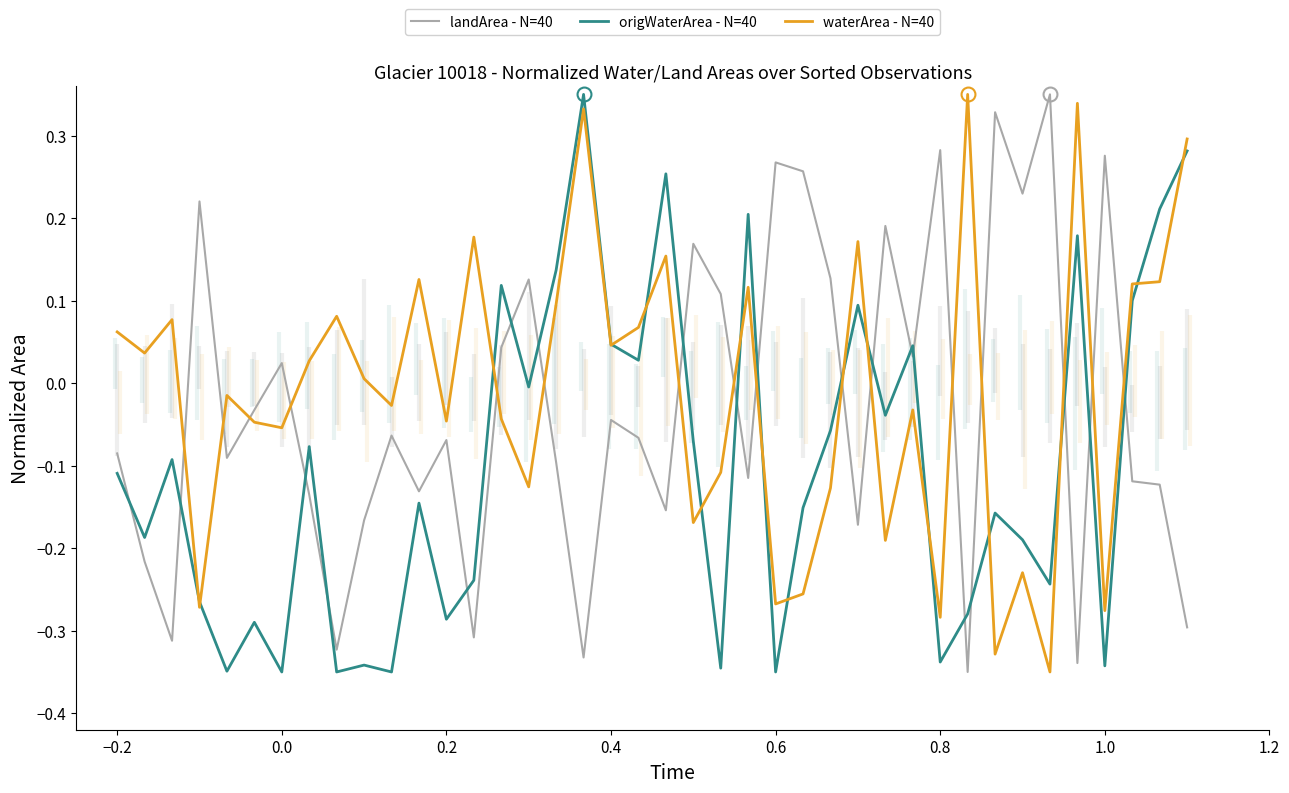

After their last crossing, which series has the higher values: waterArea - N=40 or landArea - N=40?

waterArea - N=40